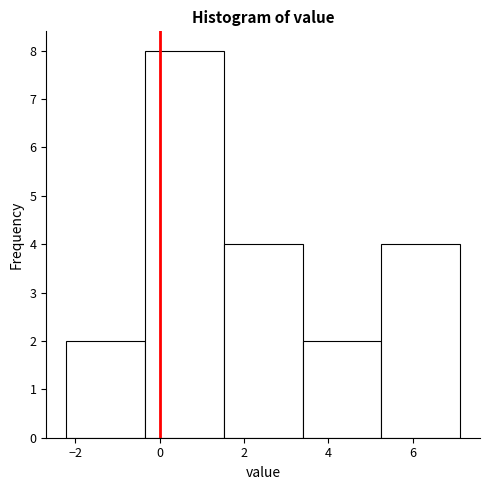

Reading left to right, list every bar in this chart as the range it spans on the x-axis followed by its height. Neither the bar edges nor the heights are printed on the chart, so give them approximately, as read against the axes.

-2.2 to -0.4: 2
-0.4 to 1.6: 8
1.6 to 3.4: 4
3.4 to 5.2: 2
5.2 to 7.2: 4